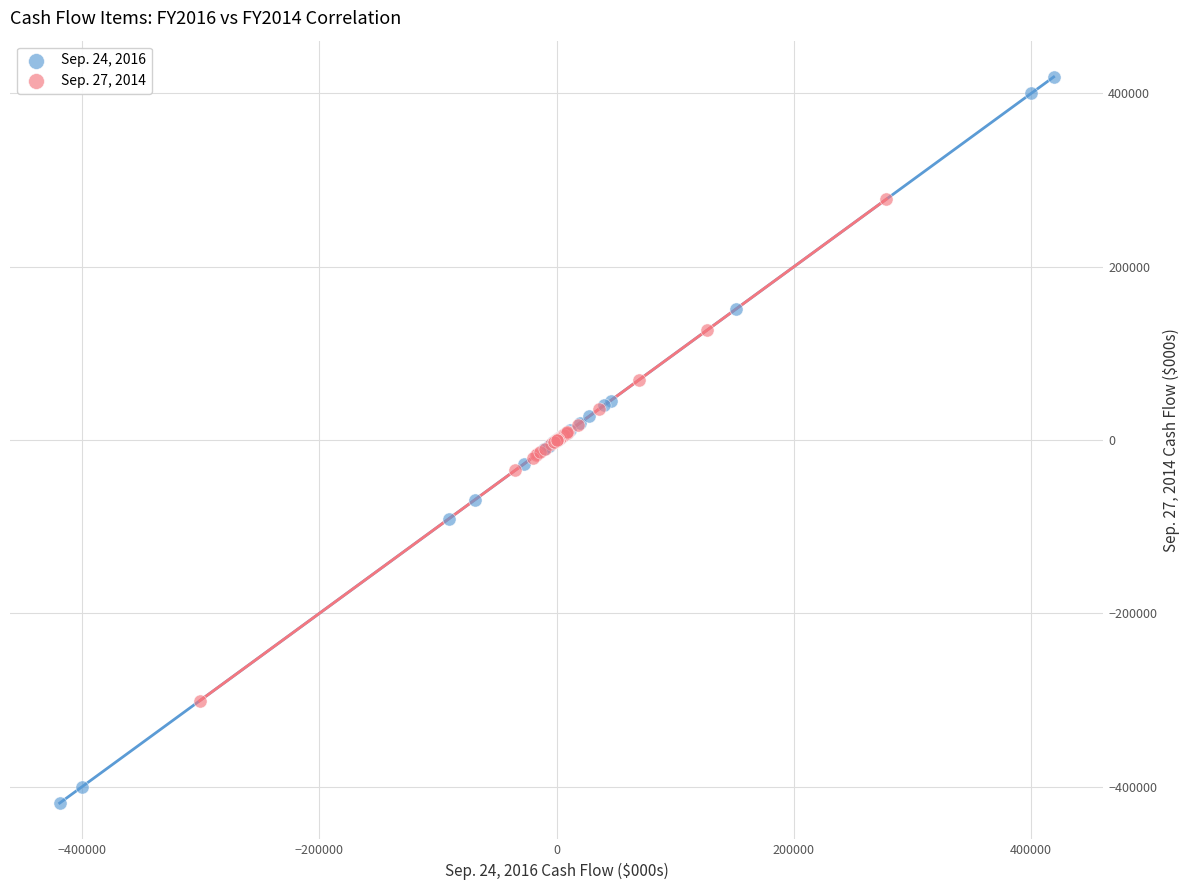

Which series reaches the minimum Y coordinate?

Sep. 24, 2016